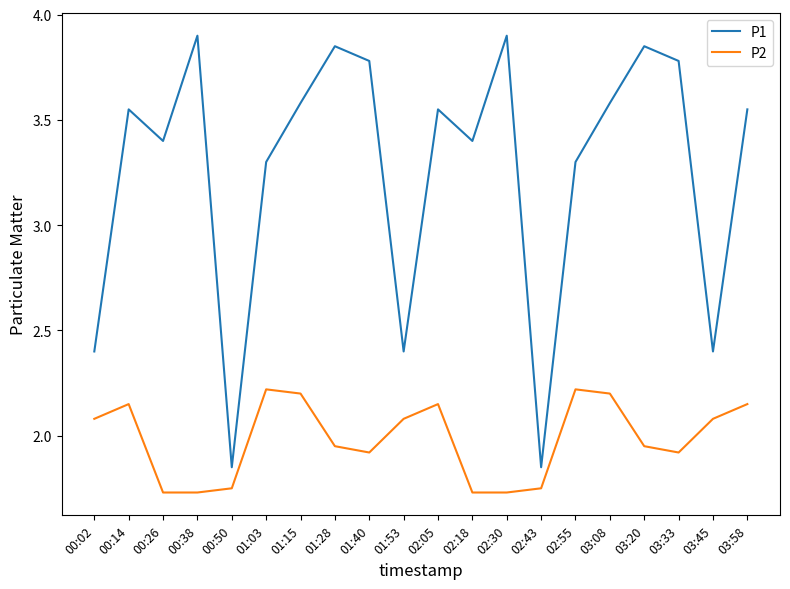

True or false: P1 and P2 cross at least once.

False